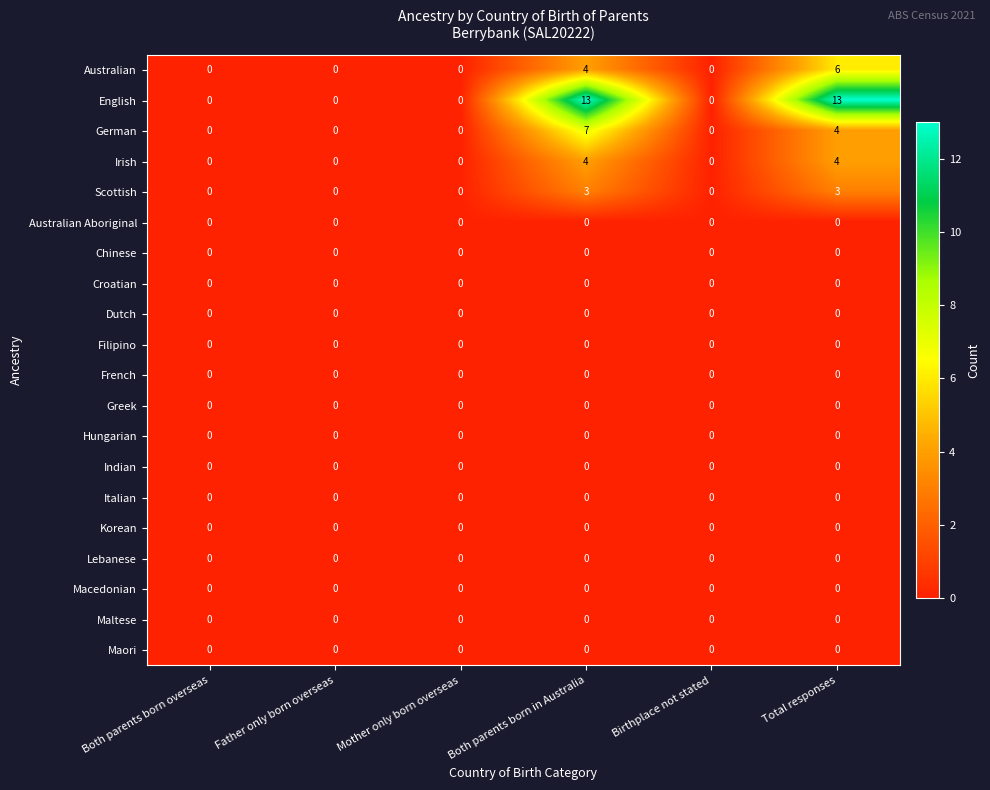

Which series has the largest range (max minus min)?

English